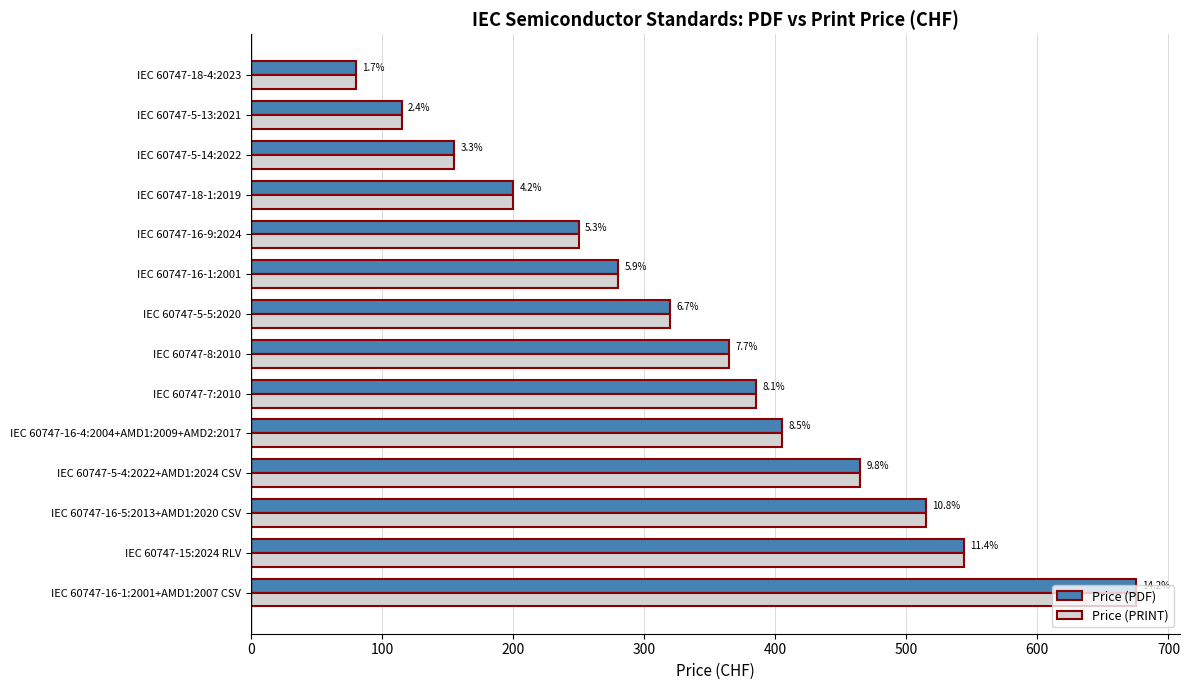

What is the difference between the second highest and minimum values in the Price (PDF) series?

464